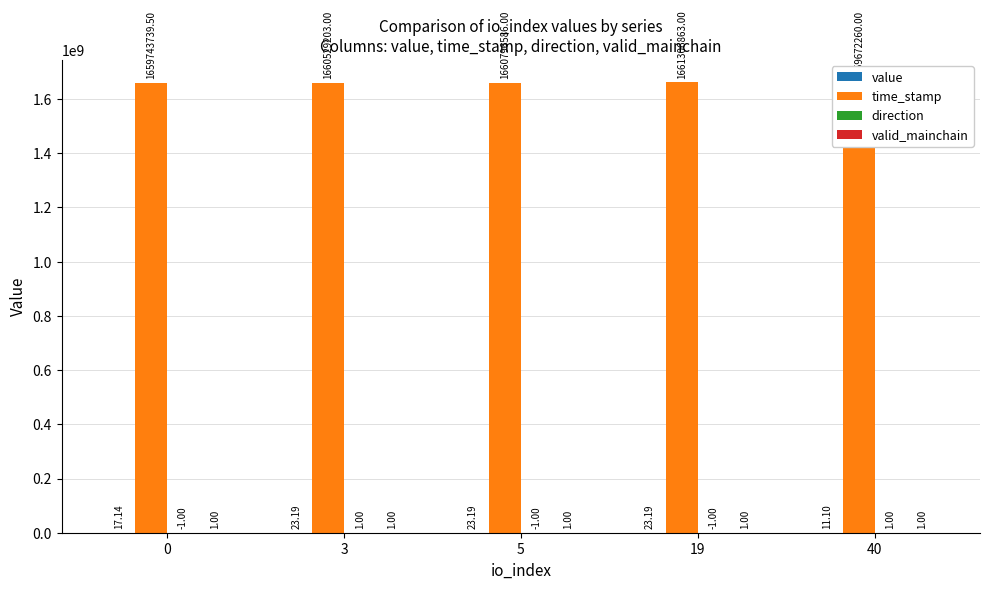

What are all the series names shown in the legend?

value, time_stamp, direction, valid_mainchain